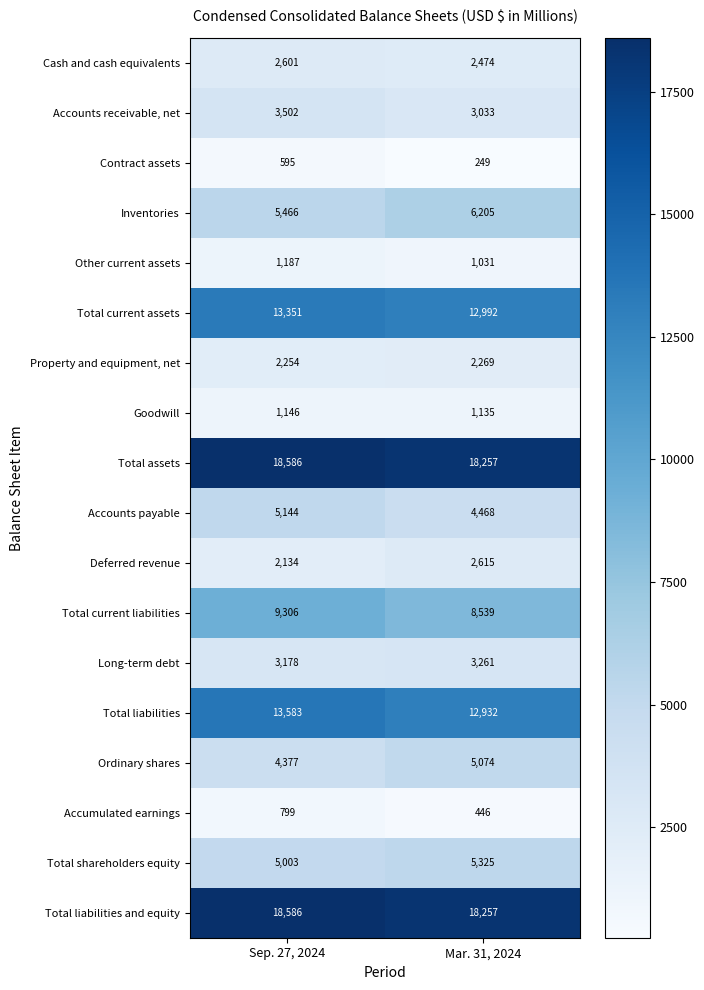

Which series has the largest range (max minus min)?

Total current liabilities